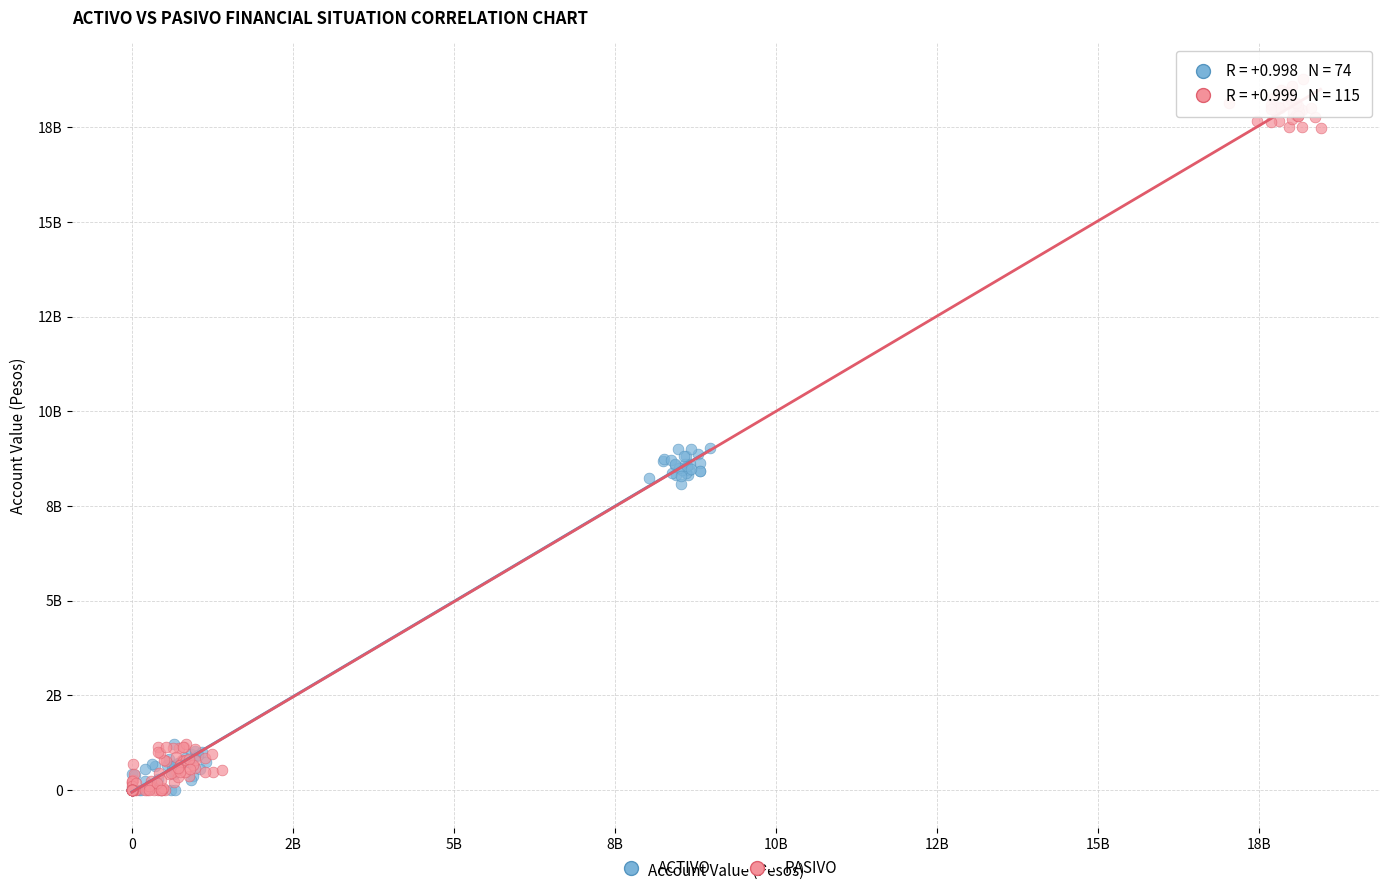

What are all the series names shown in the legend?

ACTIVO, PASIVO